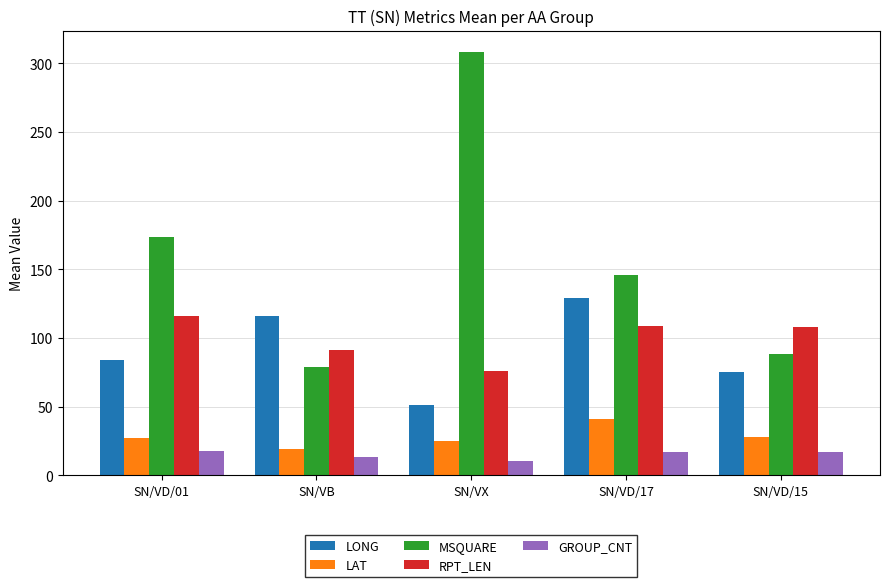

How many bars are there in total?

25